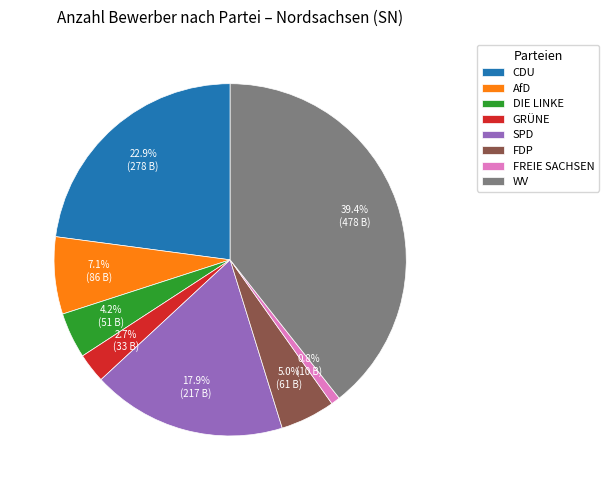

Is WV the majority of the pie?

No